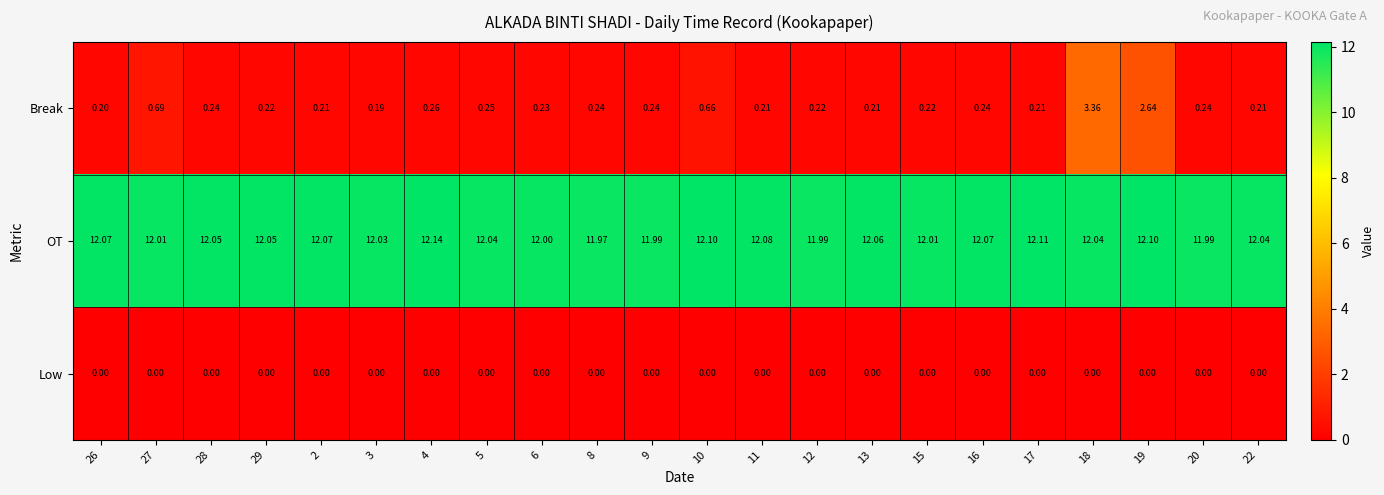

Is the value of OT at 26 greater than the value of Break at 19?

Yes